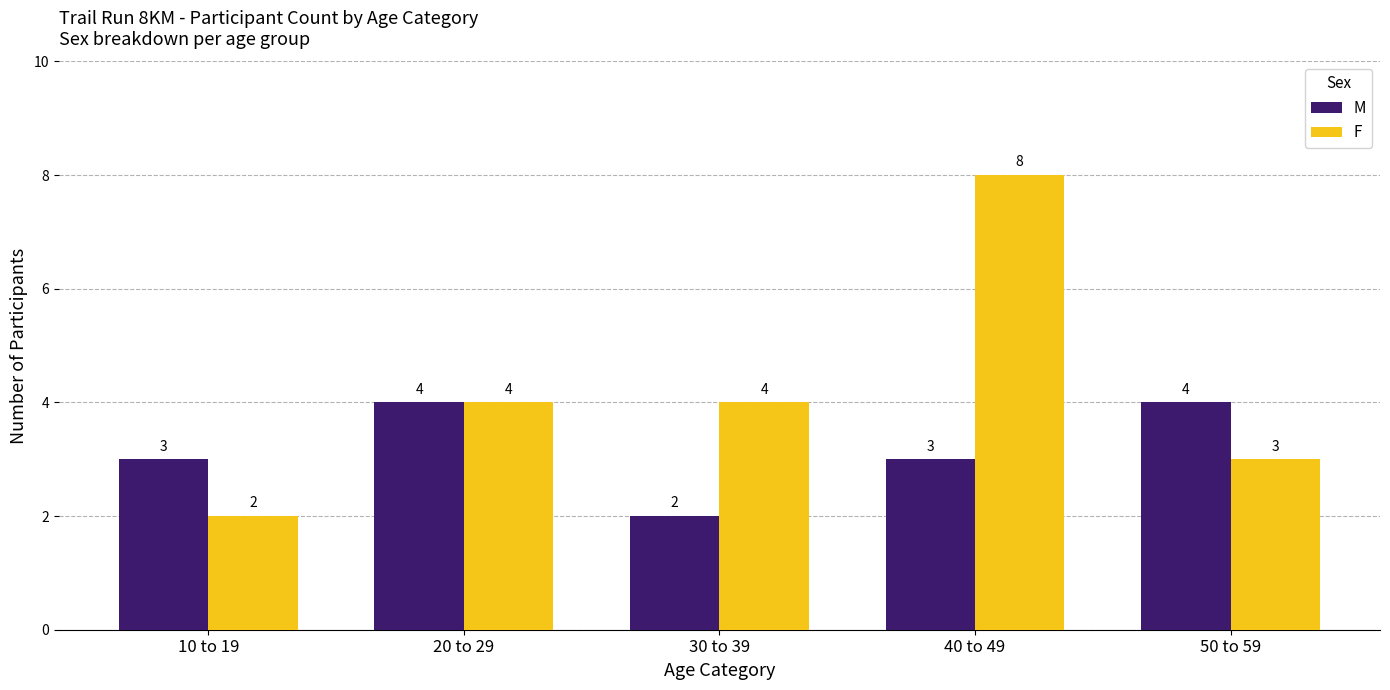

What position from the left is 20 to 29?

2